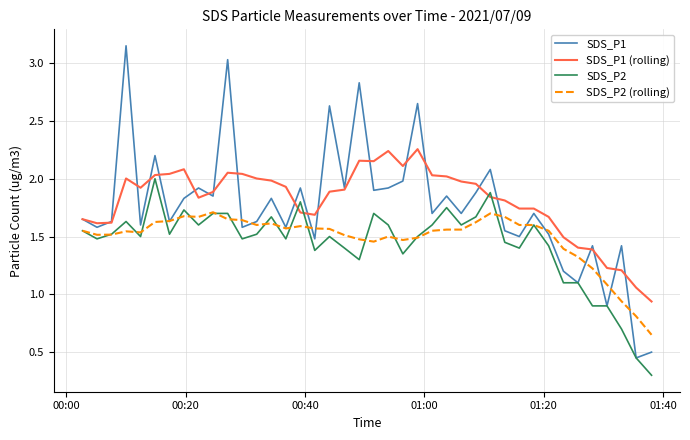

Rank the series by their maximum value, from lowest to highest.

SDS_P2 (rolling), SDS_P2, SDS_P1 (rolling), SDS_P1